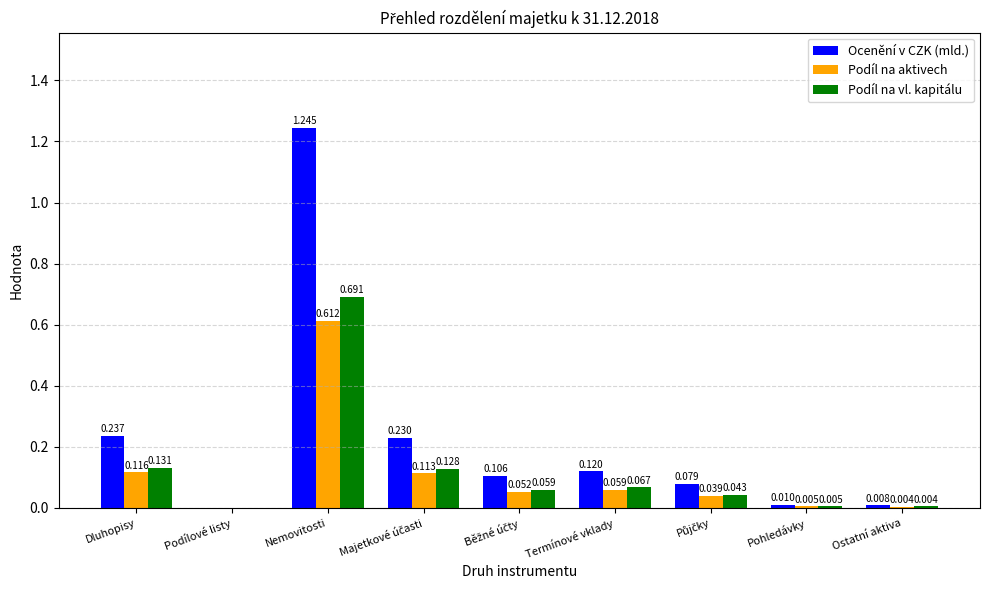

Between Dluhopisy and Podílové listy, which series saw the biggest shift?

Ocenění v CZK (mld.)